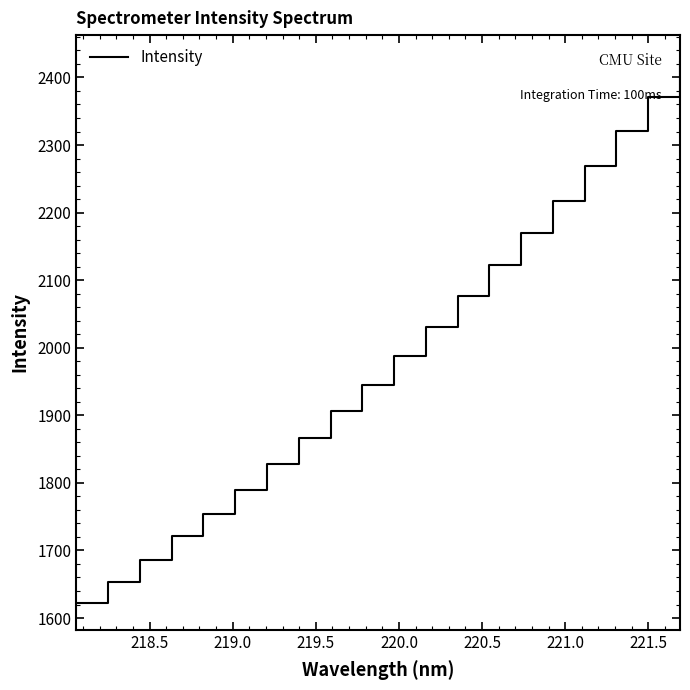

What is the maximum value shown in the chart?

2422.7